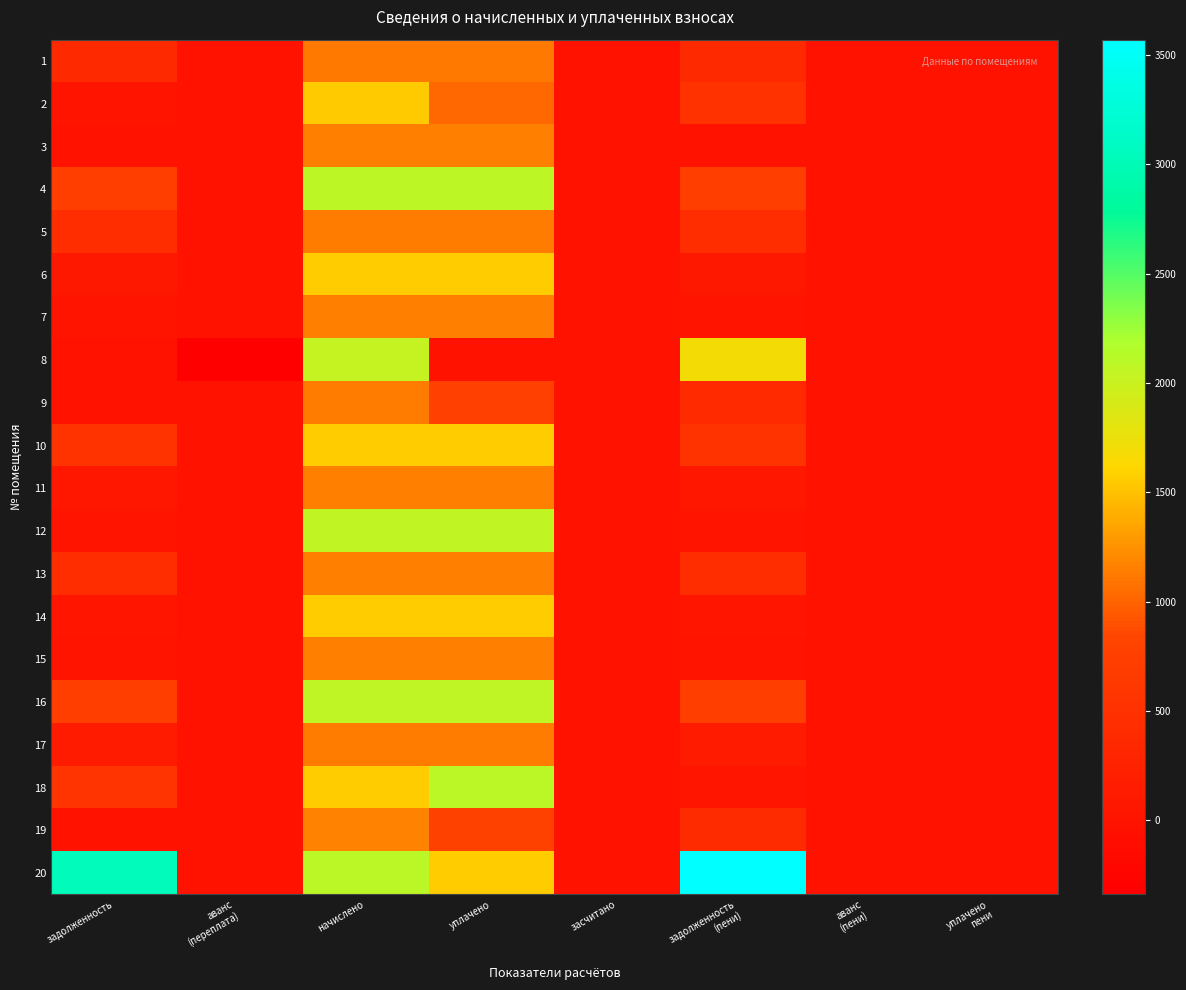

How many distinct data groups are displayed?

20